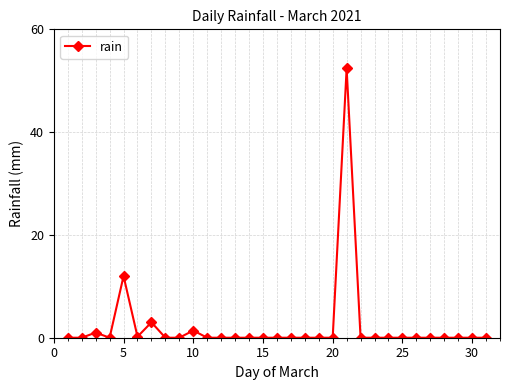

What is the greatest value displayed?

52.4